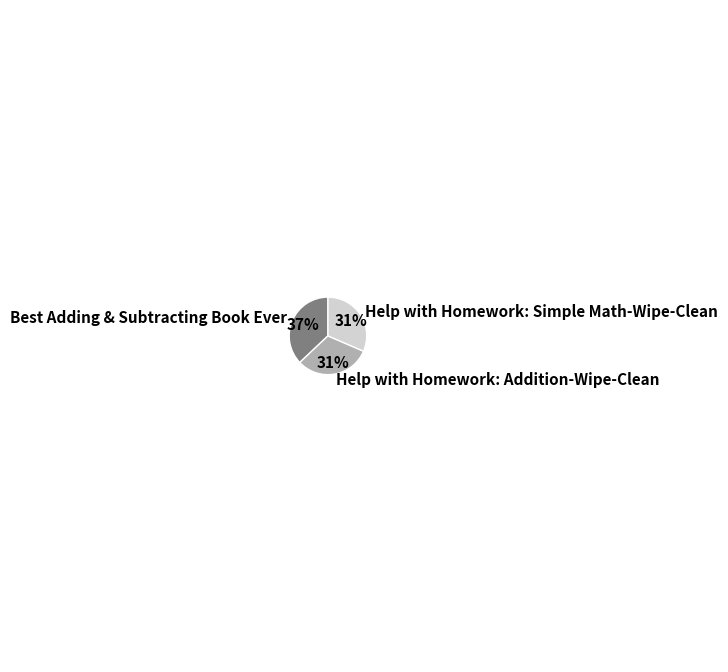

Is there any slice that represents more than half of the pie?

No